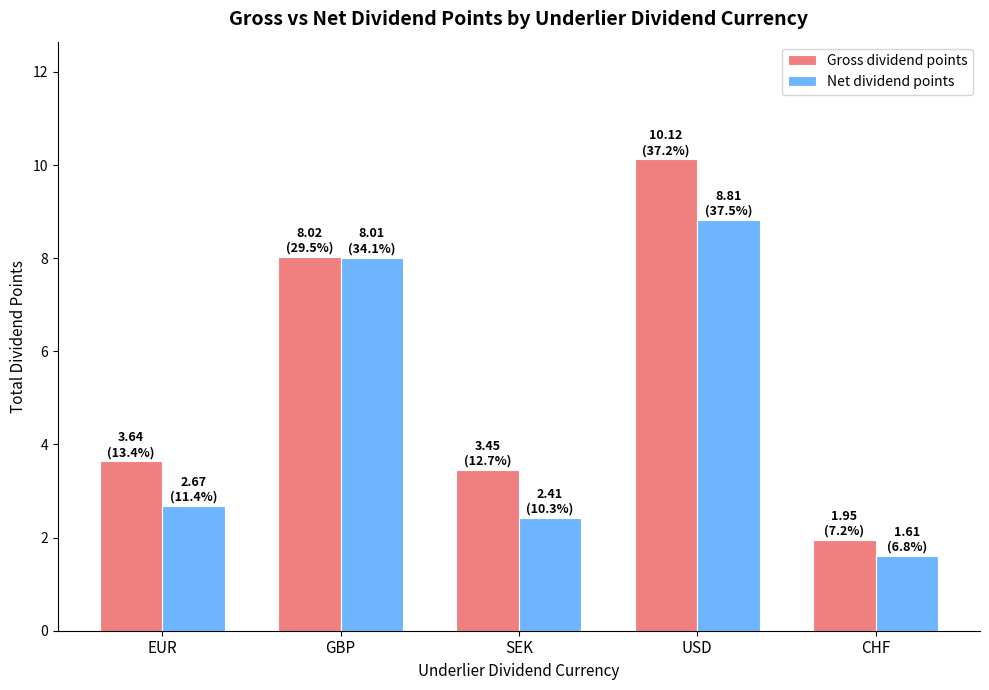

Which category has the highest value in the Net dividend points series?

USD